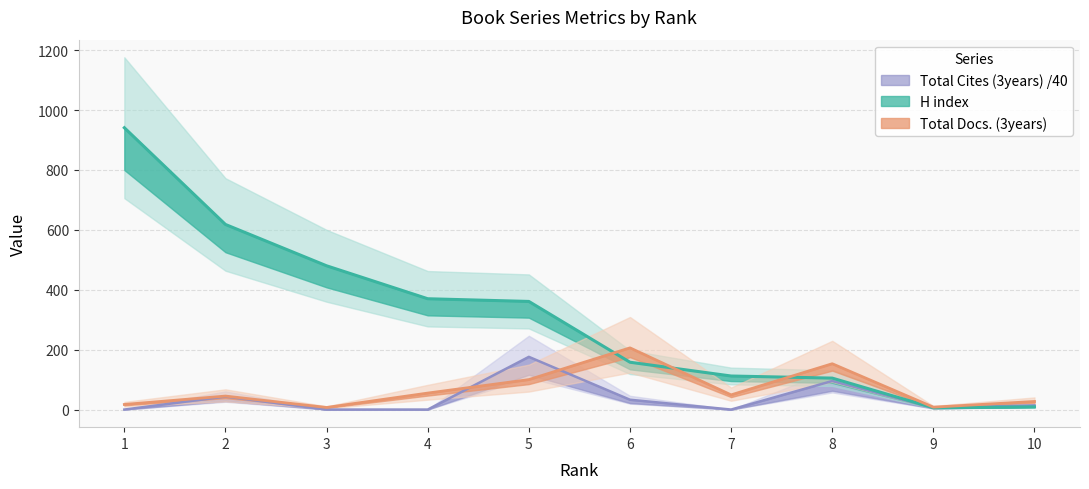

Where is the first local minimum for H index?

9